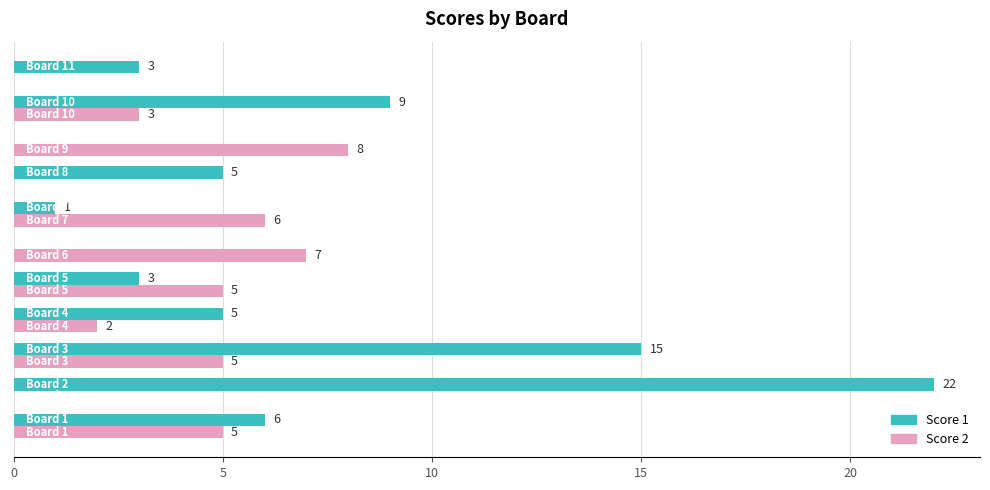

What is the sum of all Score 1 values?

69